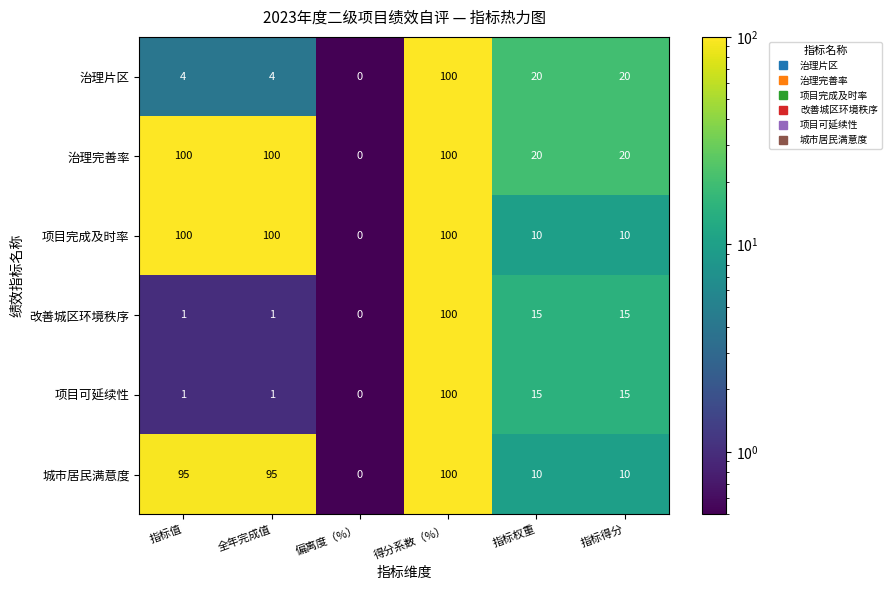

At which category is the sum across all series the highest?

得分系数（%）